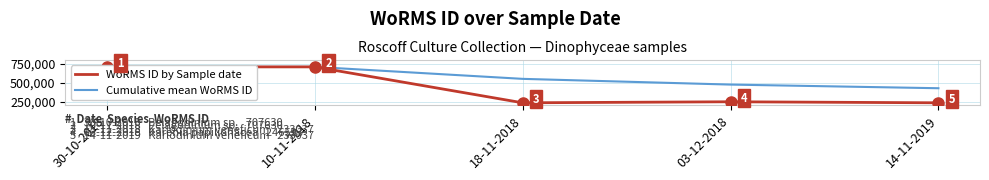

Is it true that WoRMS ID by Sample date equals 233037 at 14-11-2019?

True